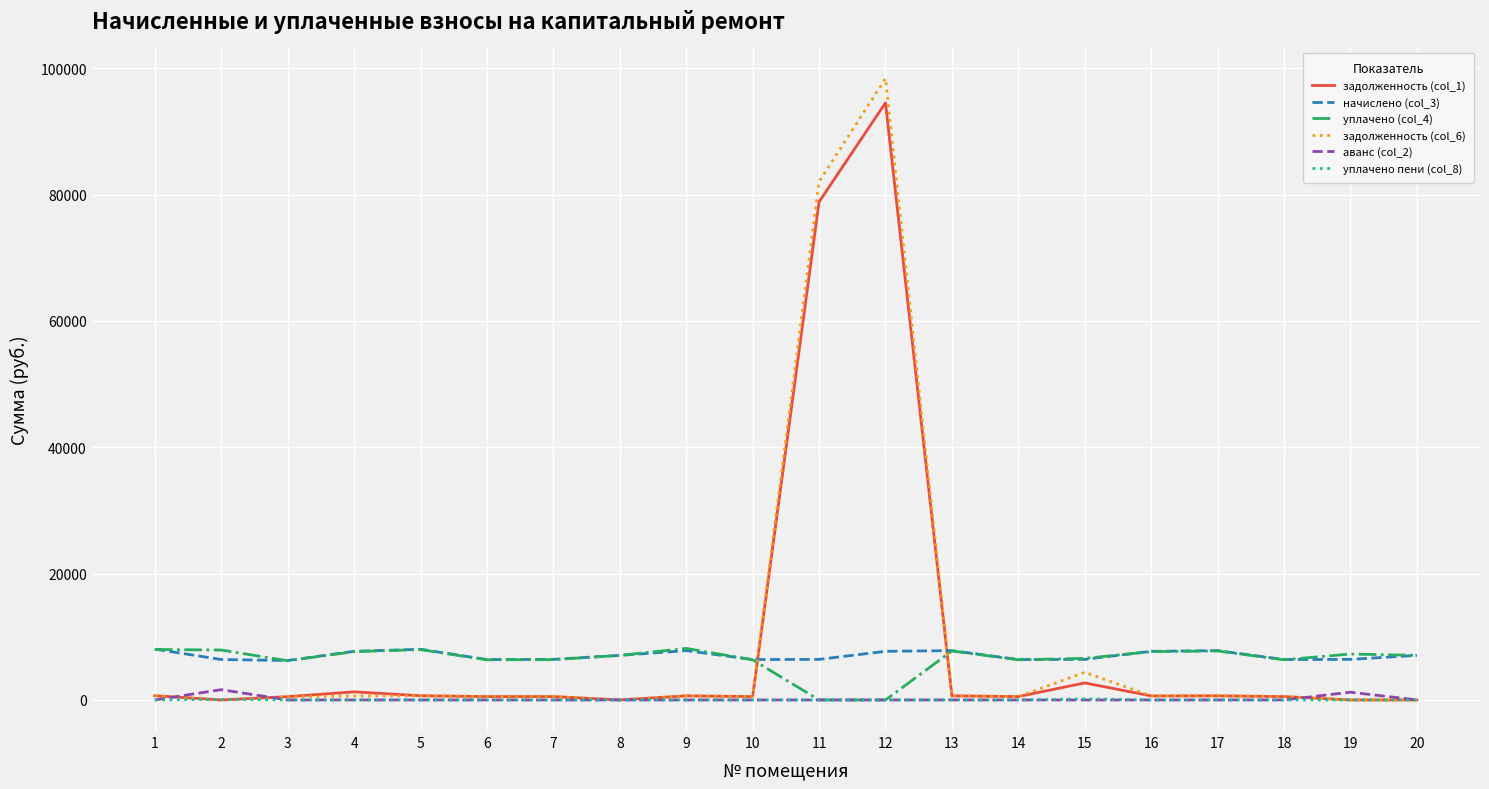

What is the total value across all series at 7?

13876.1